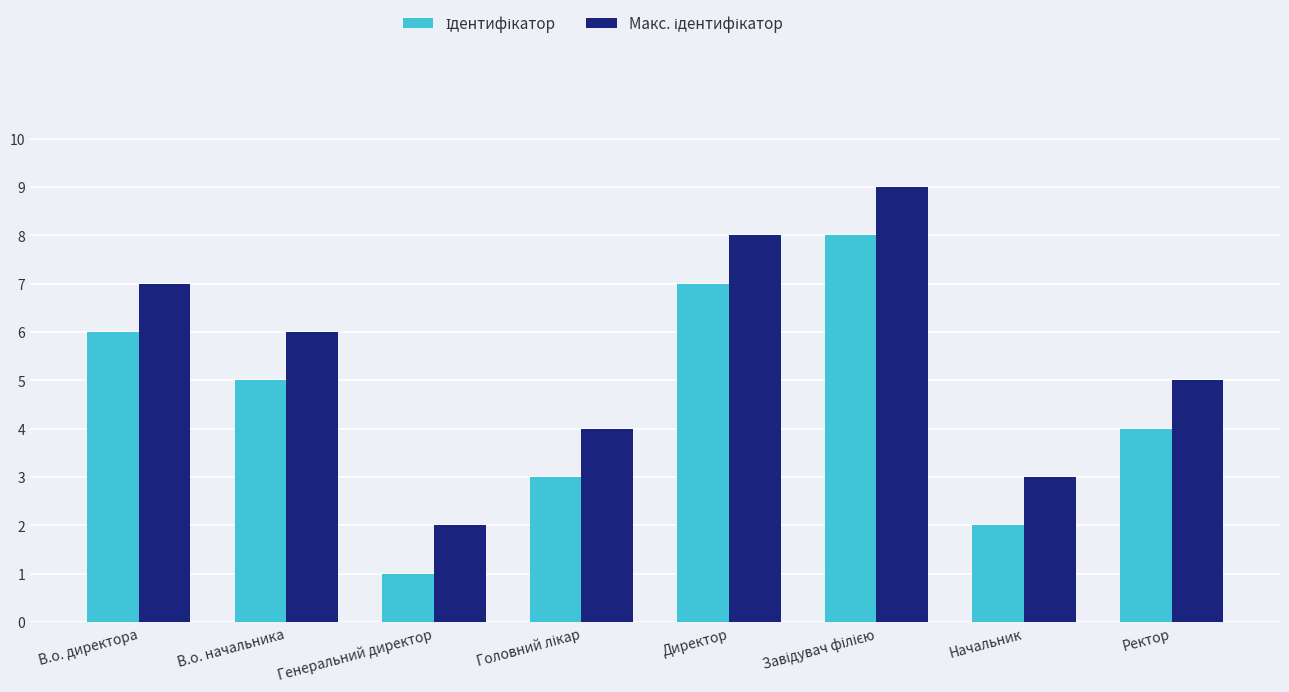

What is the maximum value shown in the chart?

9